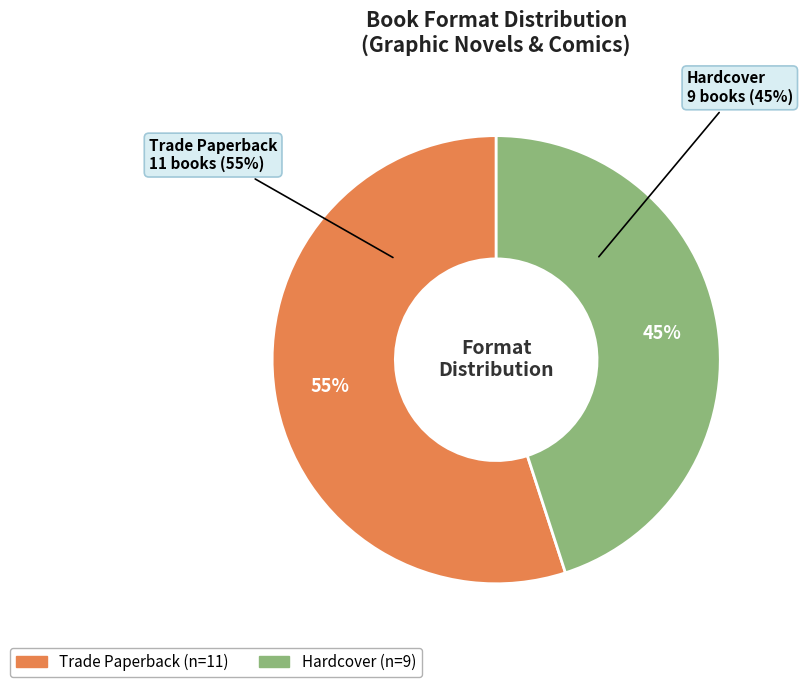

To the nearest percent, what portion does Trade Paperback represent?

55%